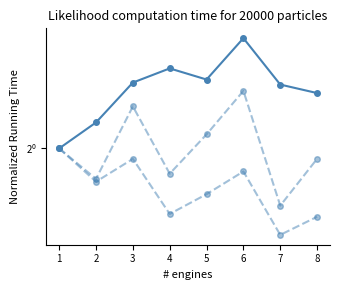

What is the sum of all Index alapú határidős termékek values?

6.5